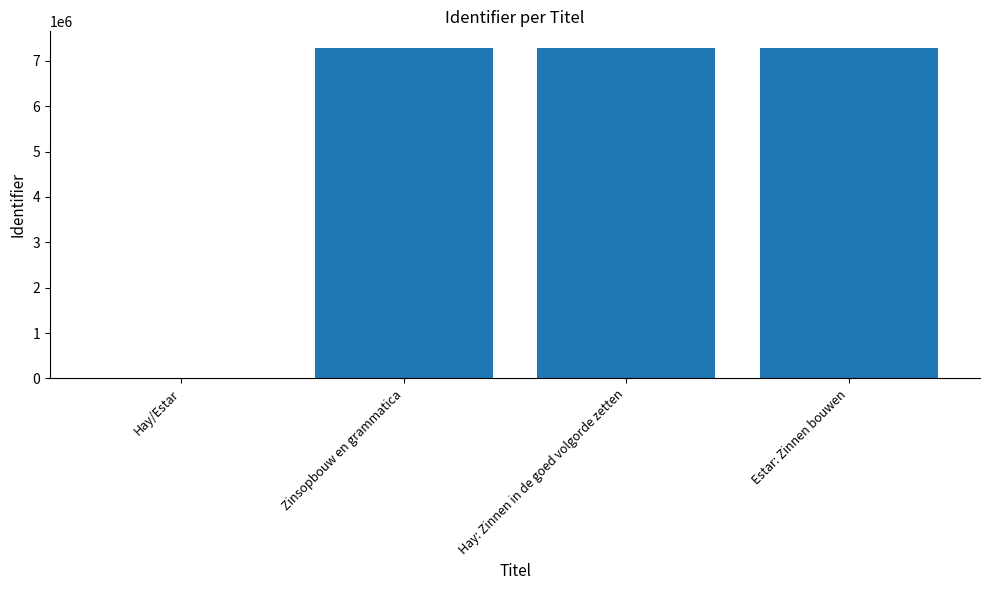

What is the greatest value displayed?

7285456